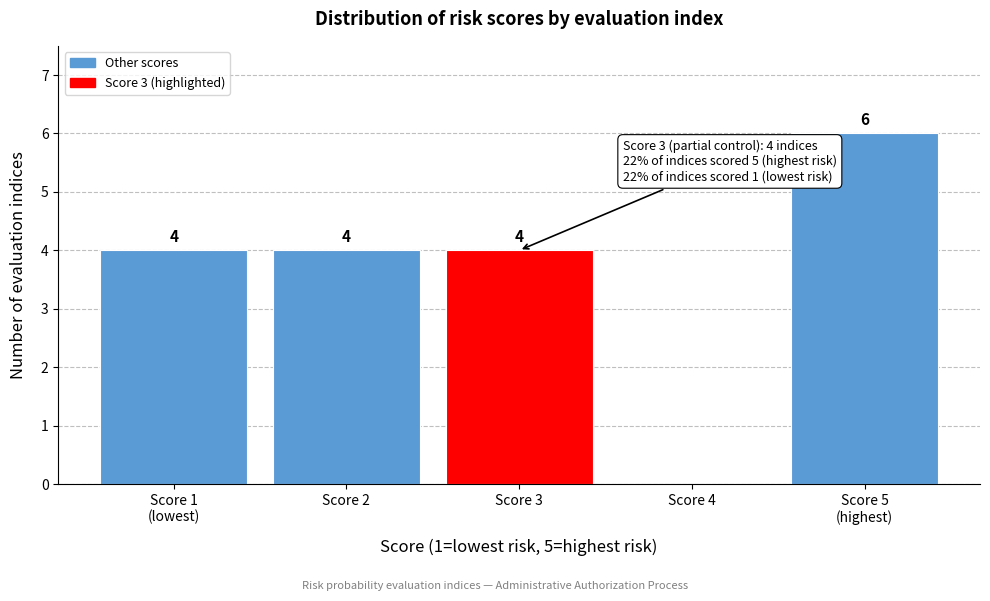

The chart shows a value of 4 at Score 2. True or false?

True